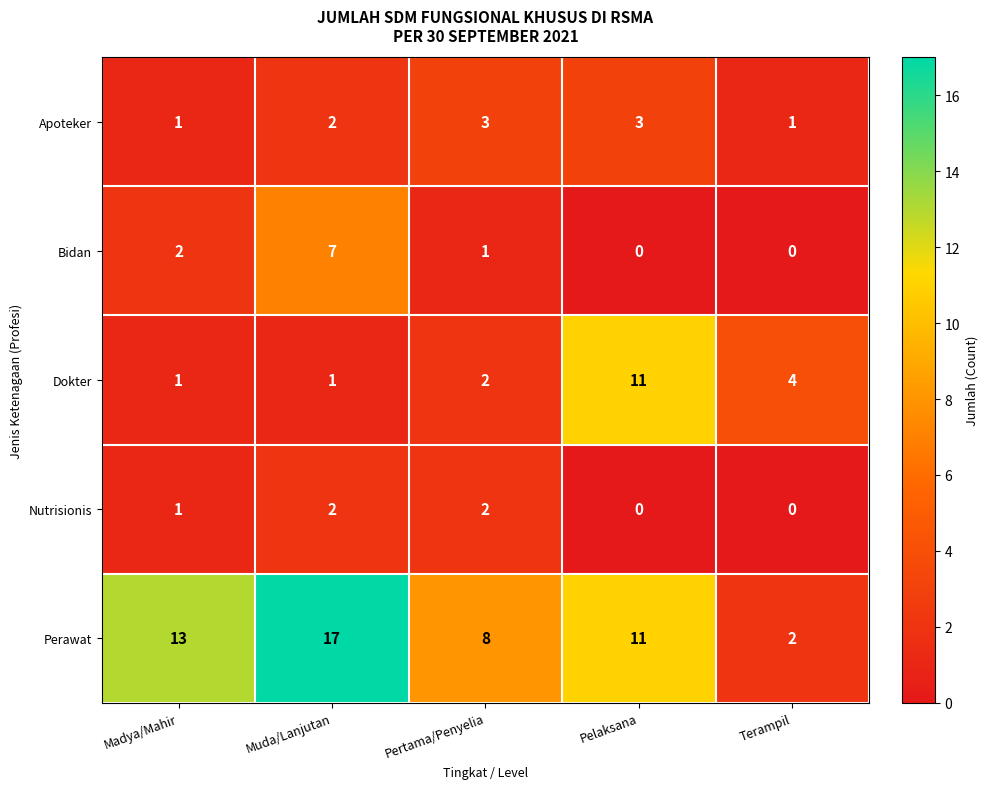

Where is Nutrisionis nearest to the value 1?

Madya/Mahir